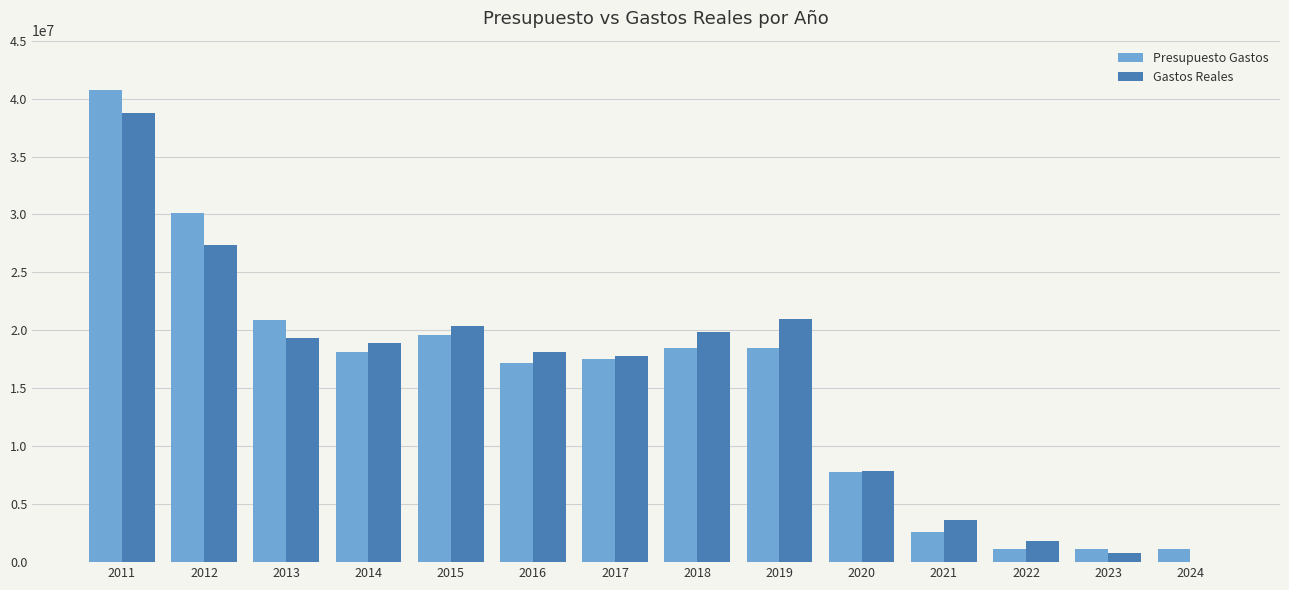

The value of Presupuesto Gastos at 2013 is 5651348.9. True or false?

False